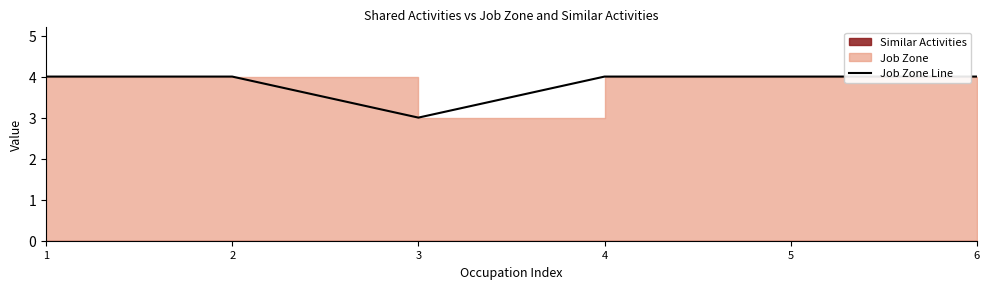

What is the greatest value displayed?

4